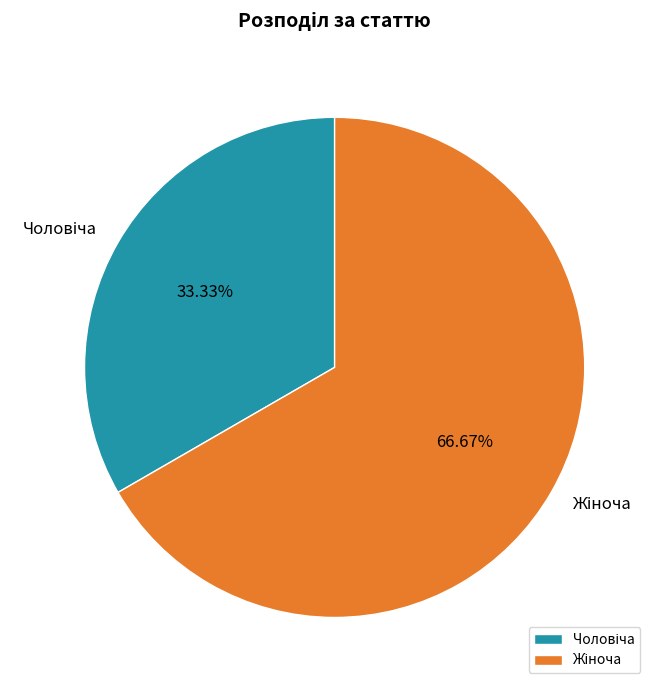

Does any single category account for the majority?

Yes